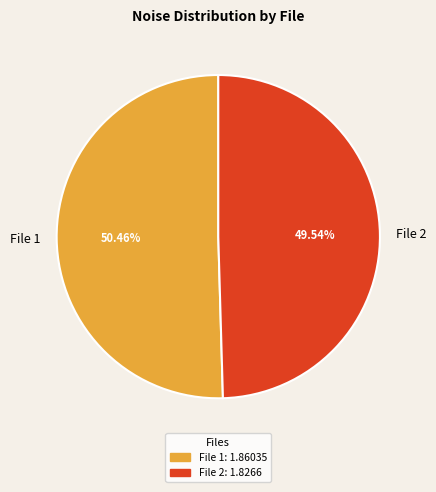

Approximately how many times larger is the value at File 2 compared to File 1?

1.0